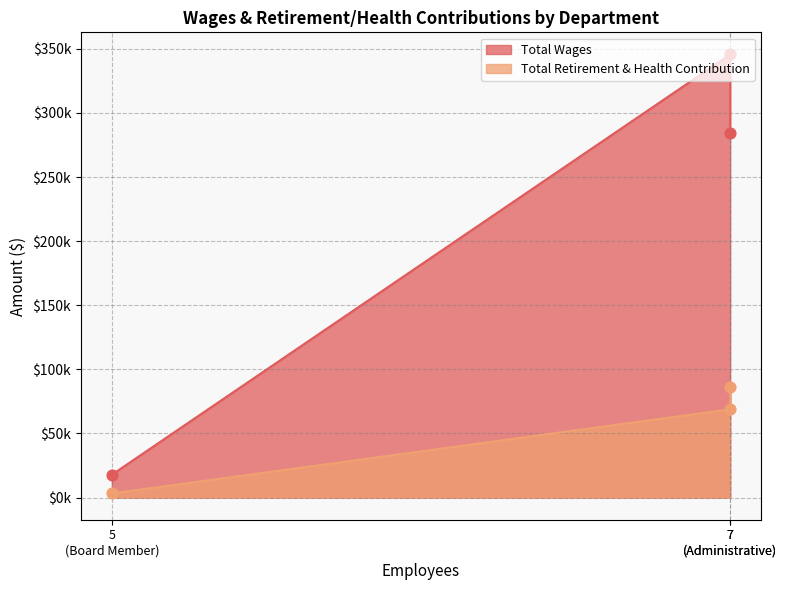

Which series has the largest total across all categories?

Total Wages